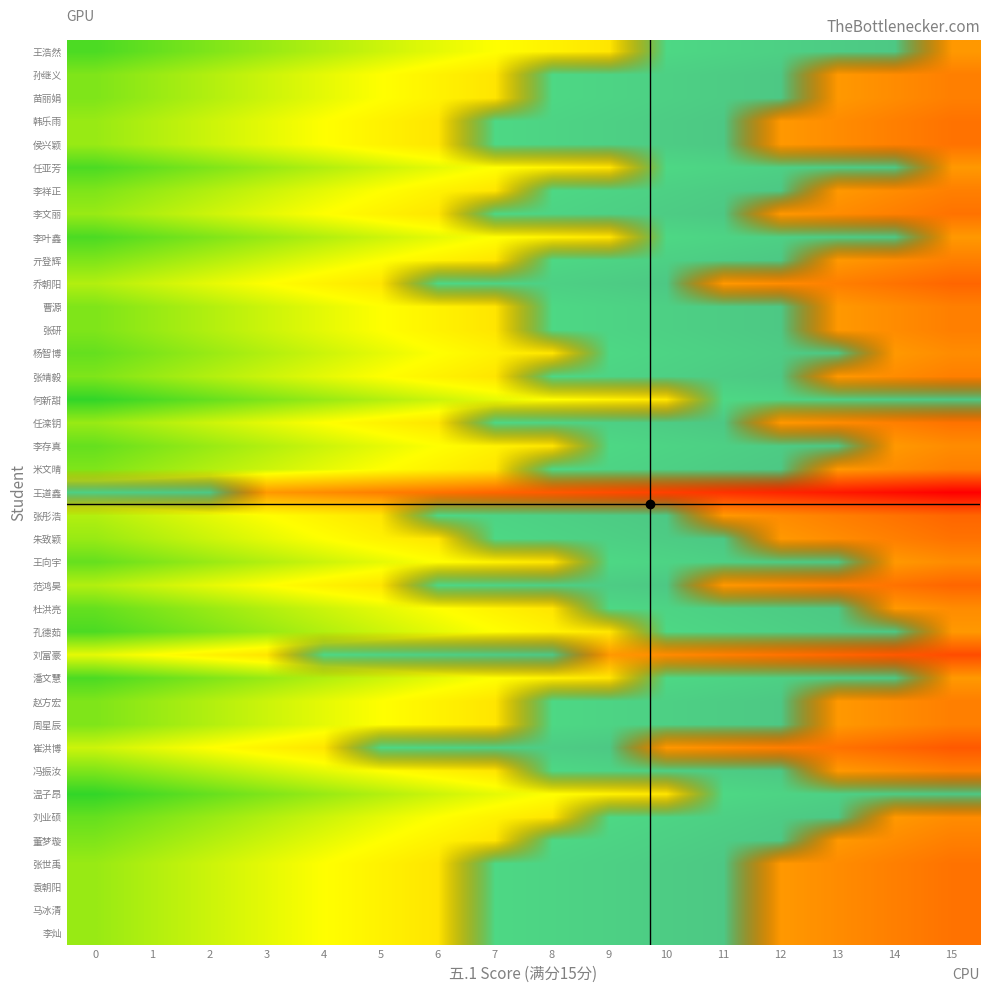

How many distinct data groups are displayed?

39